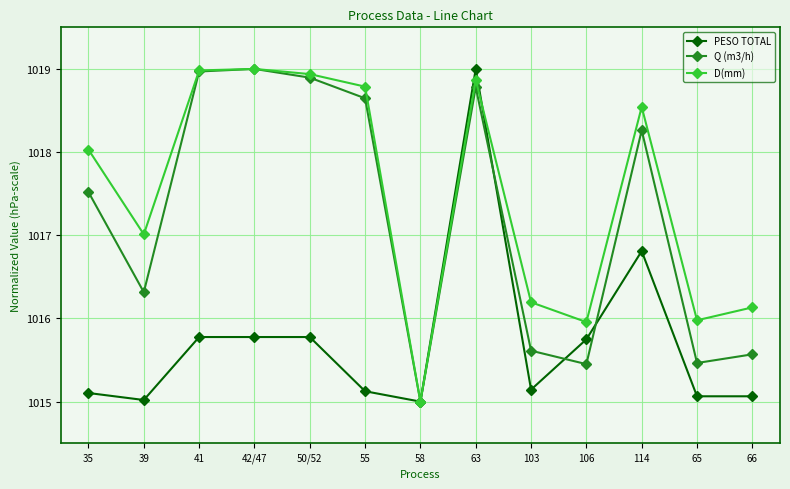

How many data points in Q (m3/h) are less than 1017?

6